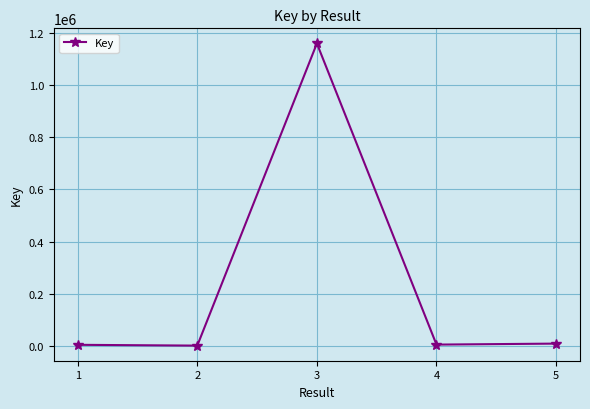

Where does the data first go above 5074?

3